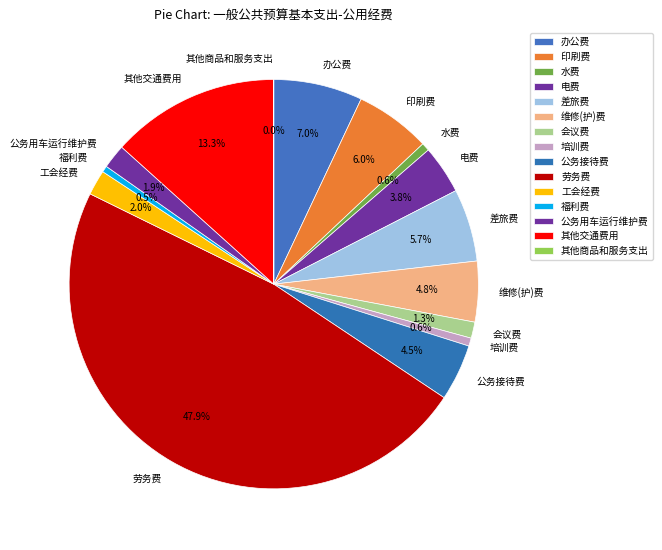

Approximately how many times larger is the value at 维修(护)费 compared to 办公费?

0.7